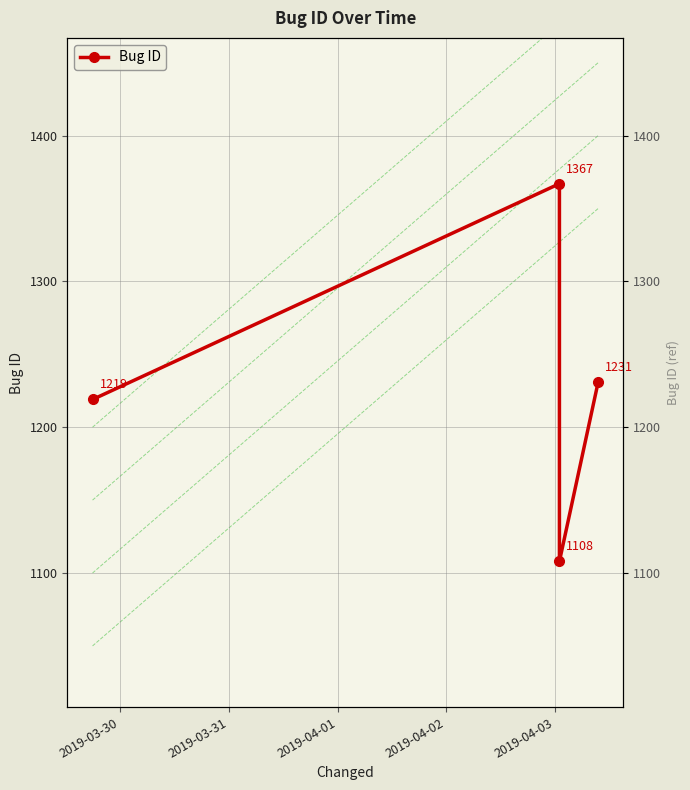

What is the value of the 4th point from the left?

1231